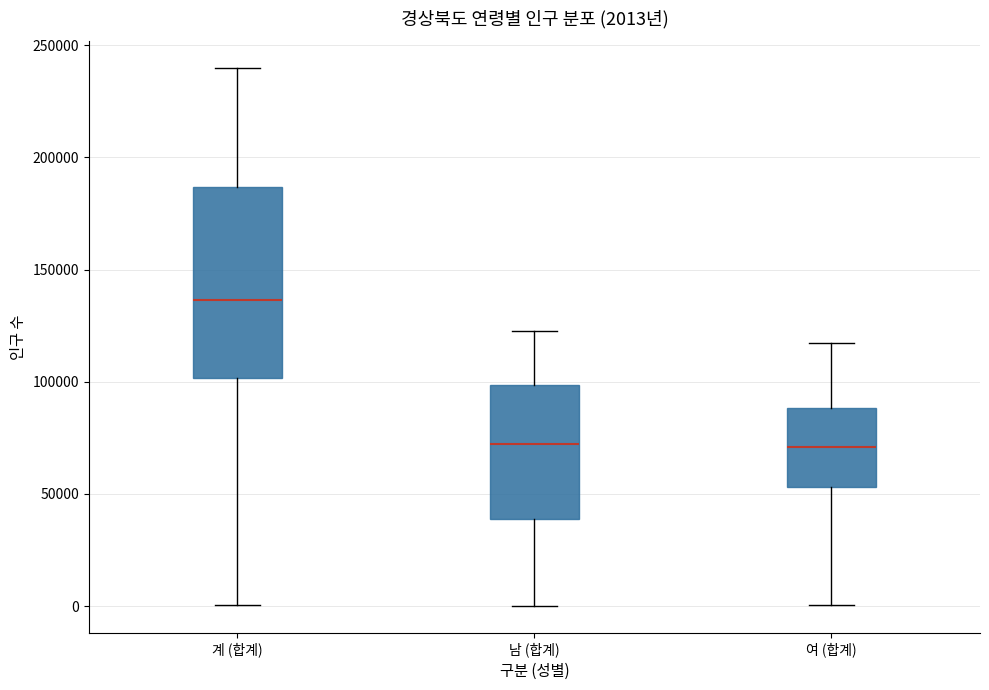

Which box is the tallest, from its lower edge to its upper edge?

계 (합계)